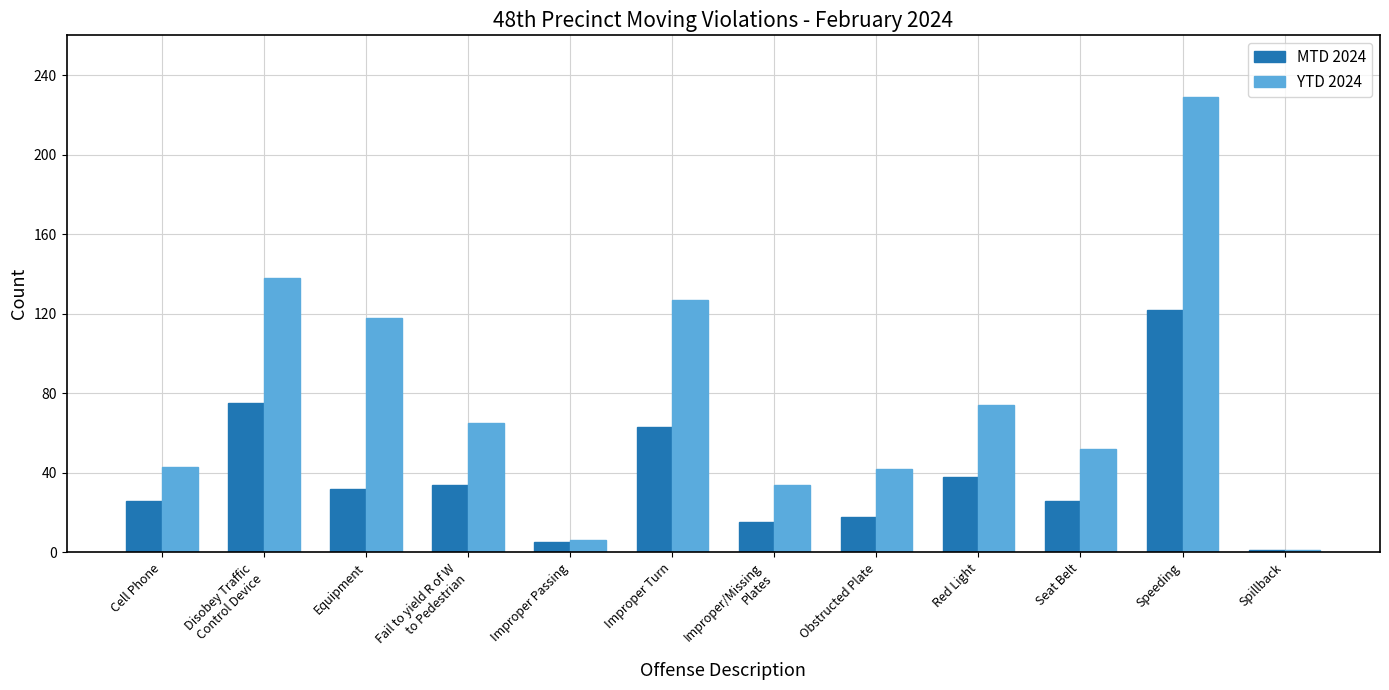

At Speeding, list the series in order from largest to smallest.

YTD 2024, MTD 2024